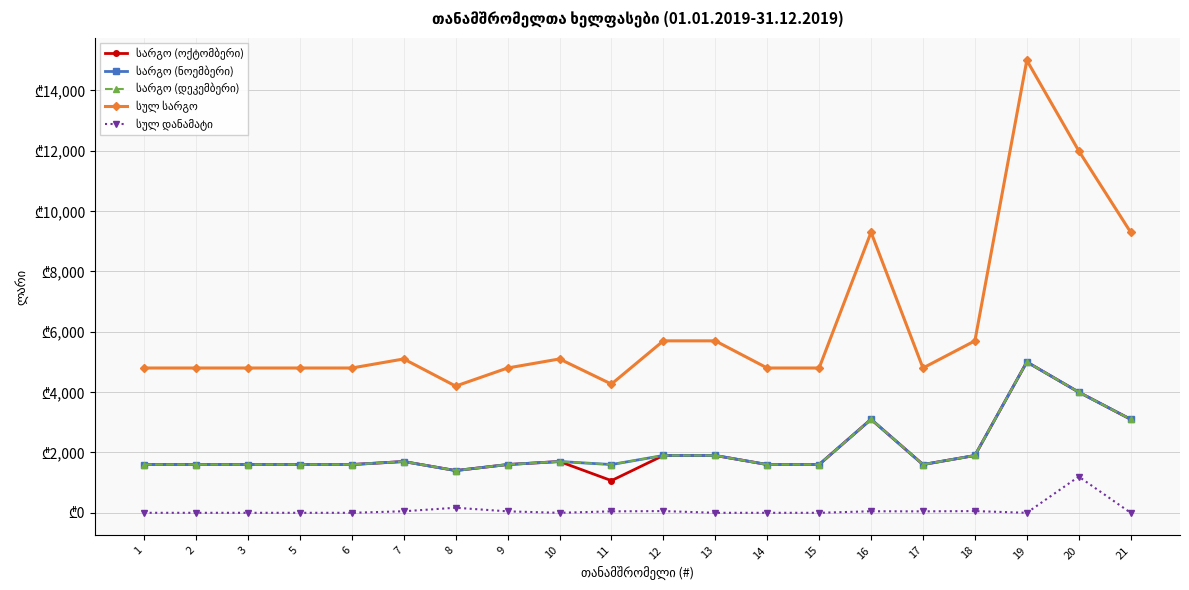

What is the difference between the second highest and second lowest values in the სარგო (დეკემბერი) series?

2400.0